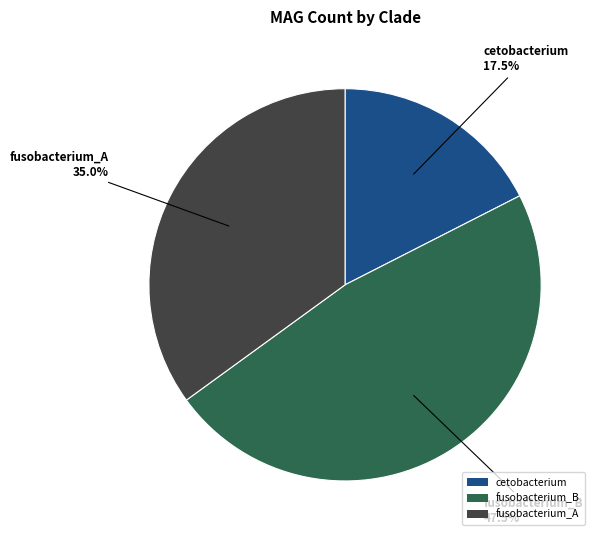

What is the largest slice in the pie chart?

fusobacterium_B